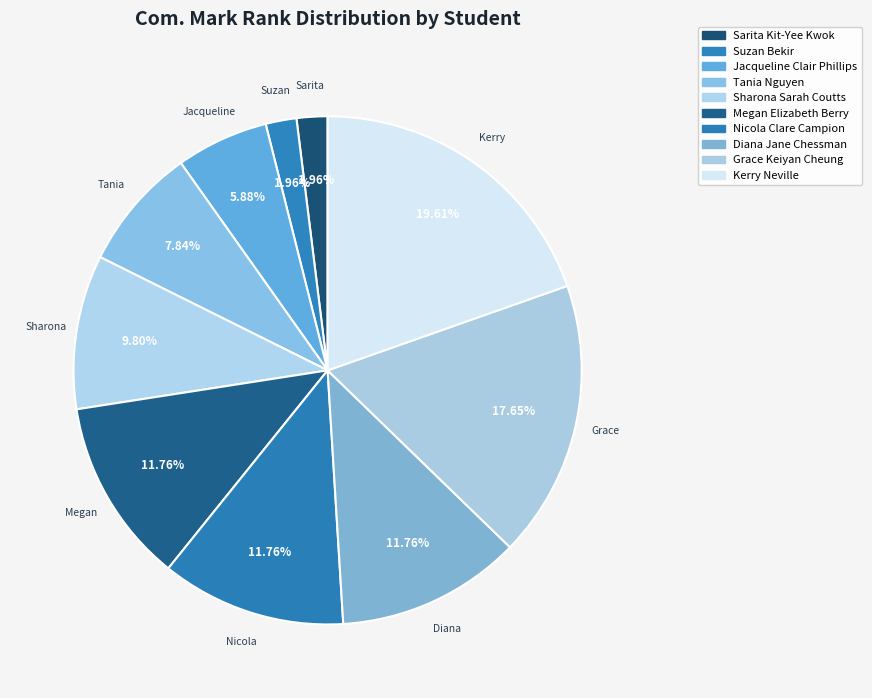

Combined, what portion of the pie is Nicola Clare Campion and Tania Nguyen?

19.6%